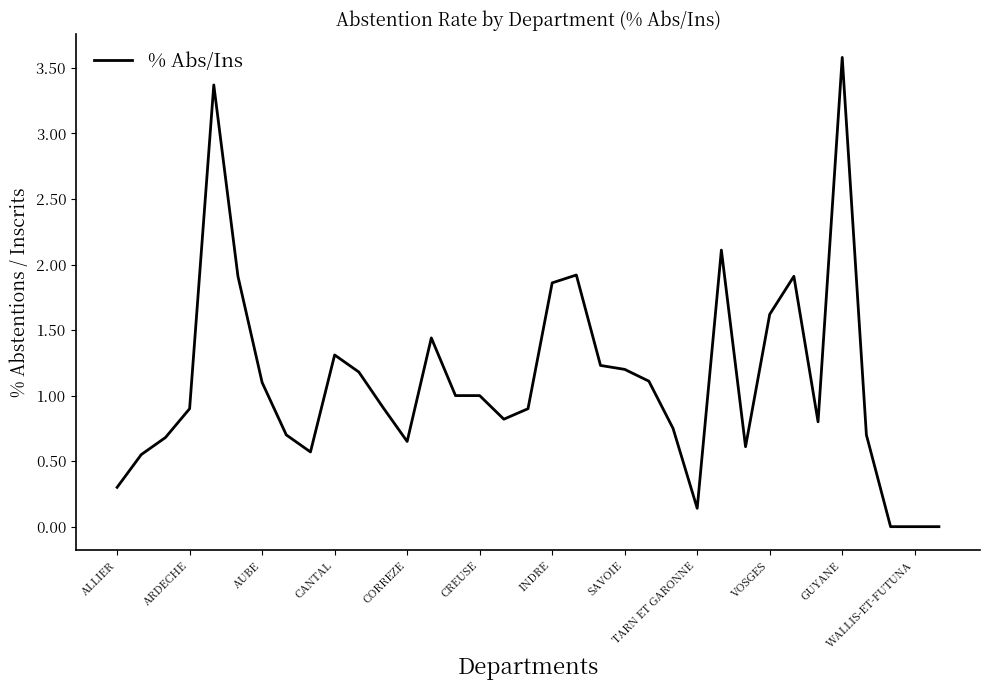

What is the sum of all values?

38.8